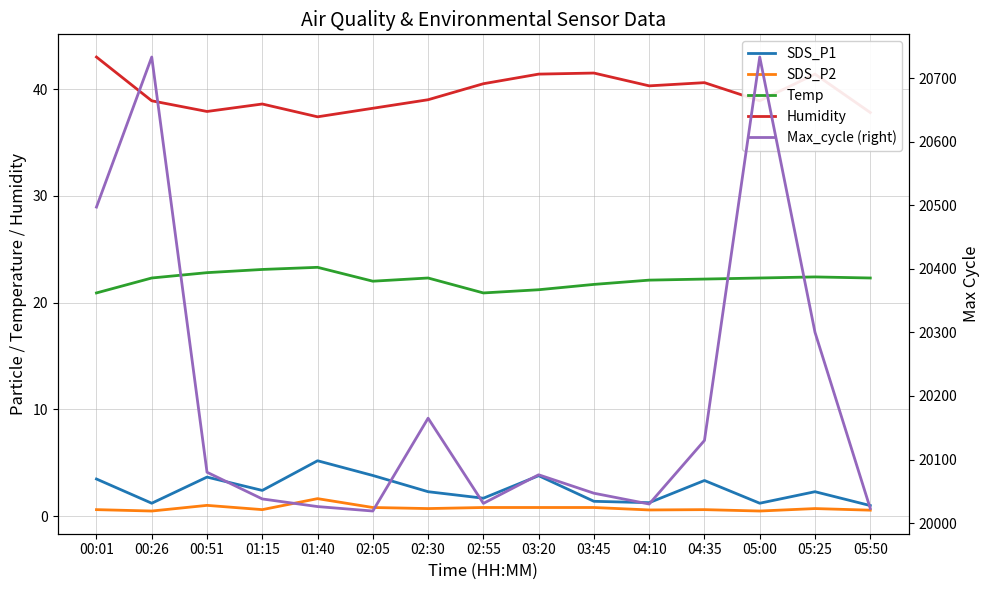

How many lines are shown in the chart?

5